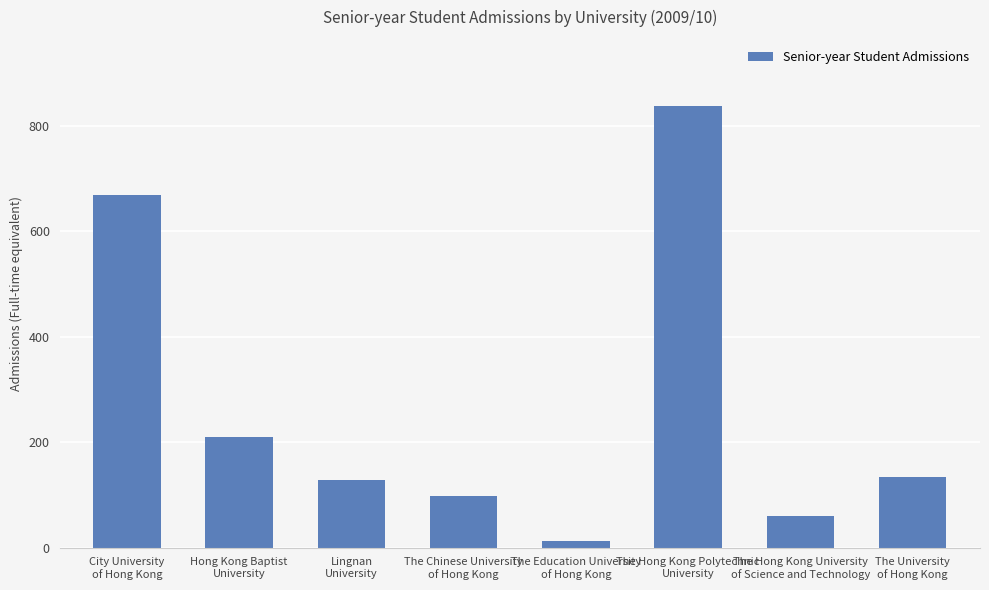

Is it true that the value at The University
of Hong Kong is 134?

True